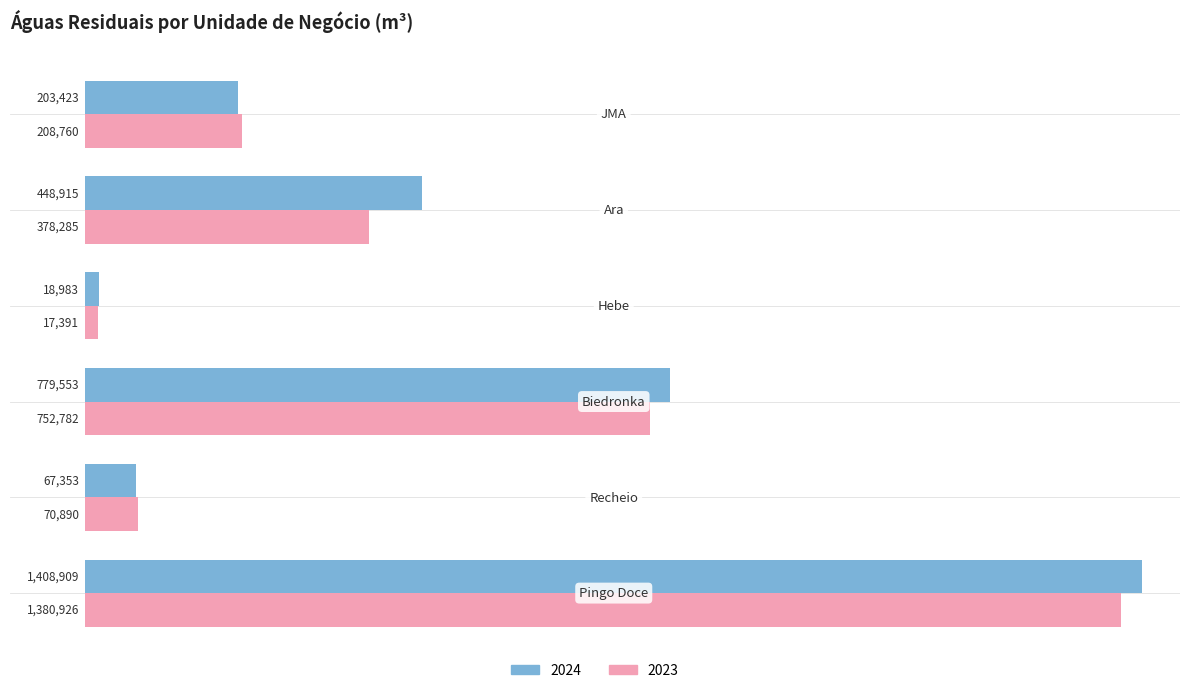

What is the greatest value displayed?

1408909